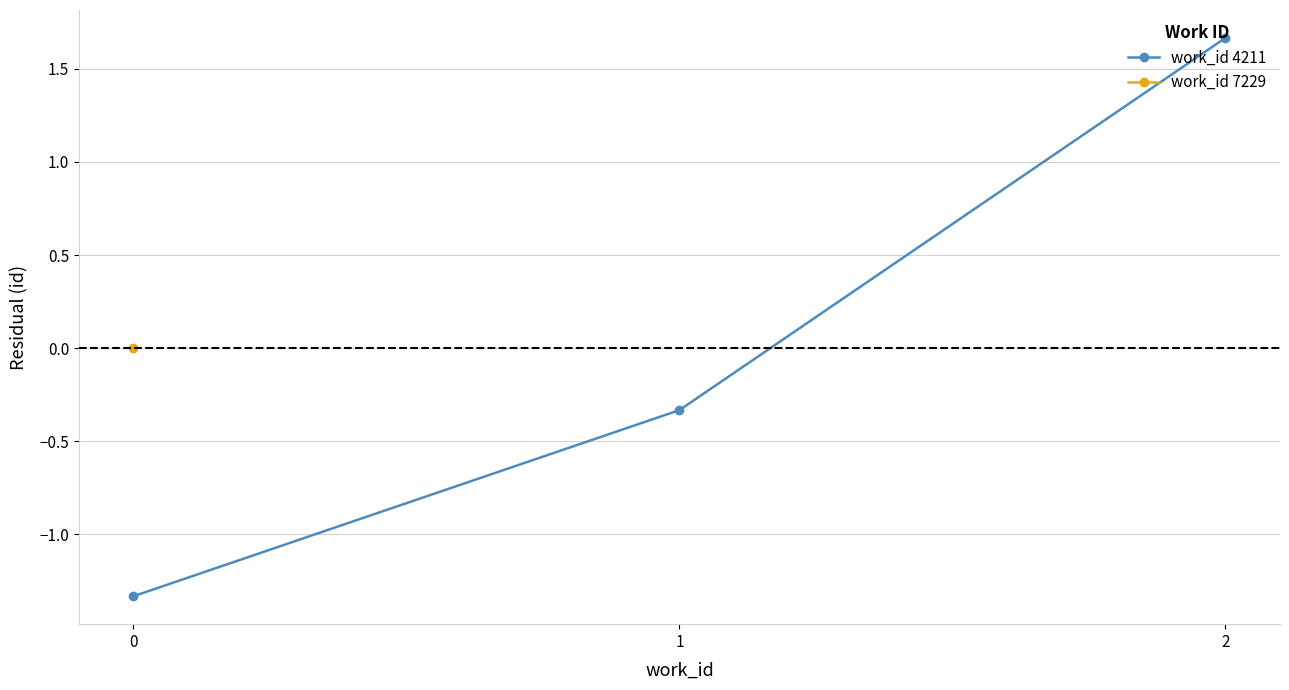

Reading left to right, extract all data points from this chart.

-1.3	-0.3	1.7